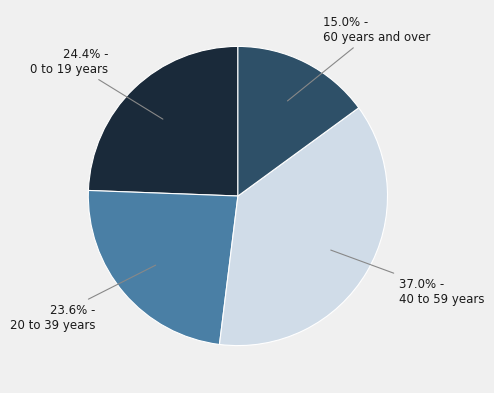

Is there a majority slice in this chart?

No